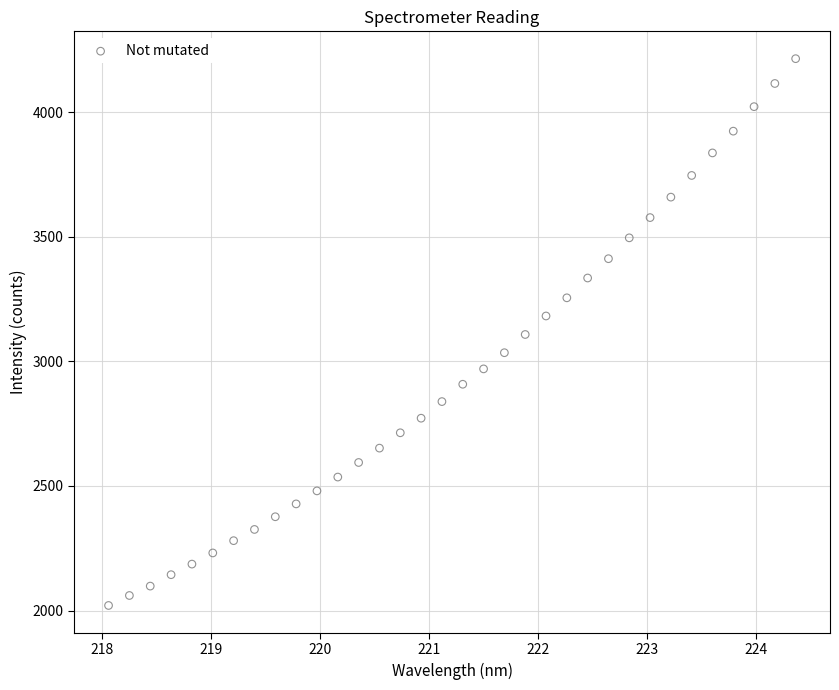

What is the range of X values (max minus min)?

6.3